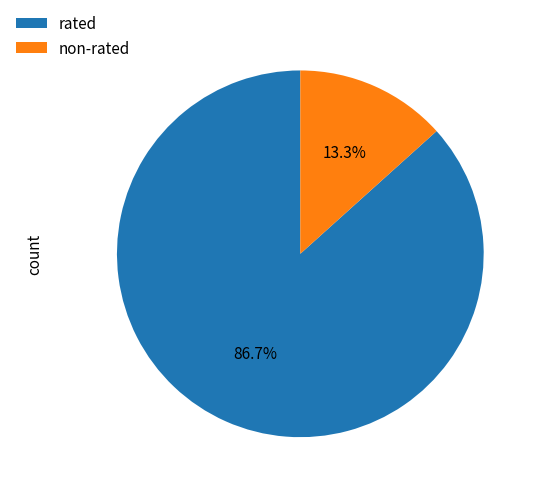

How many segments does this pie chart have?

2